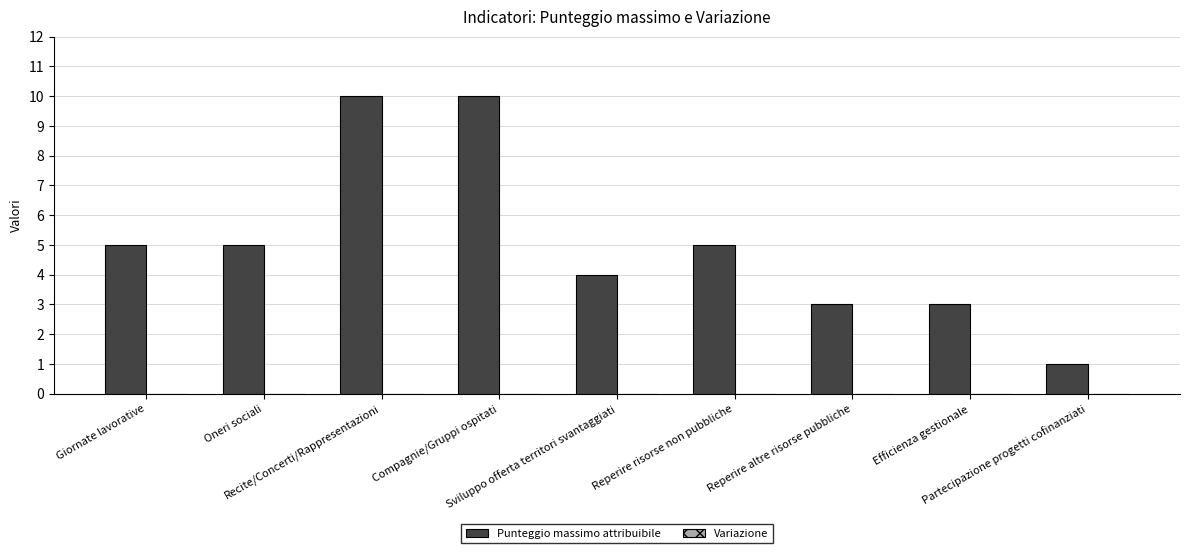

What position from the right is Oneri sociali?

8